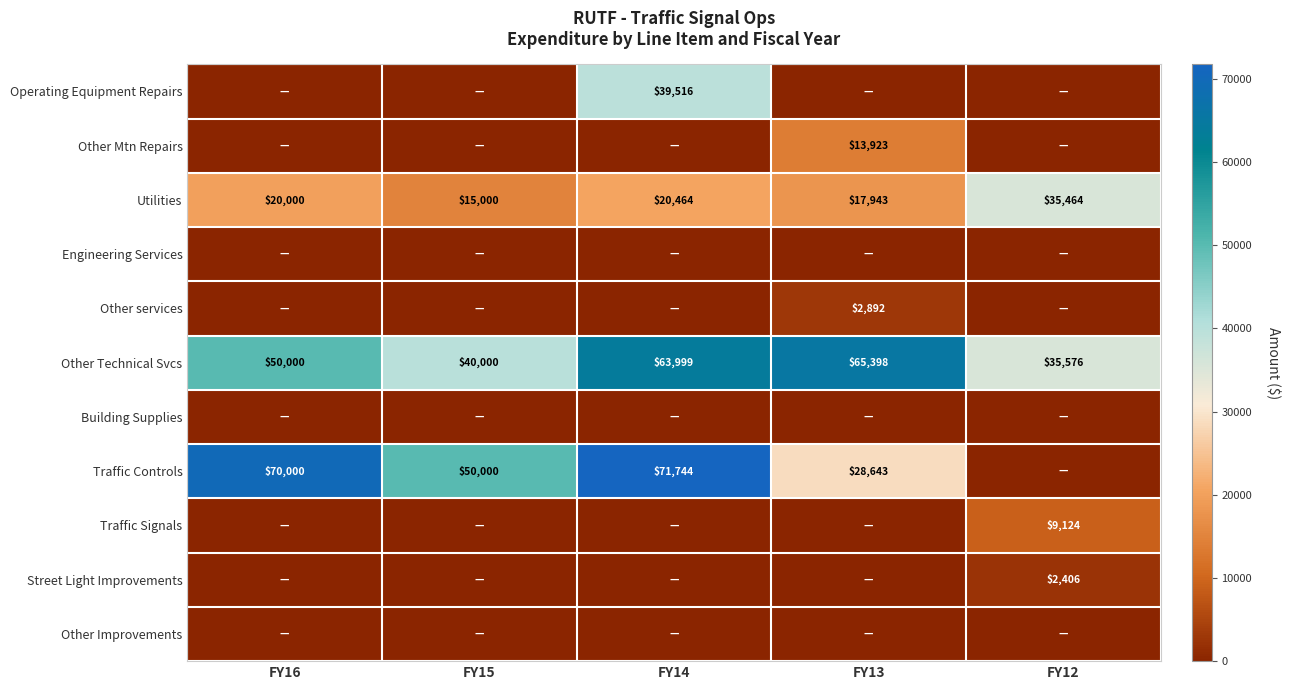

What value does the Utilities series have at FY12?

35464